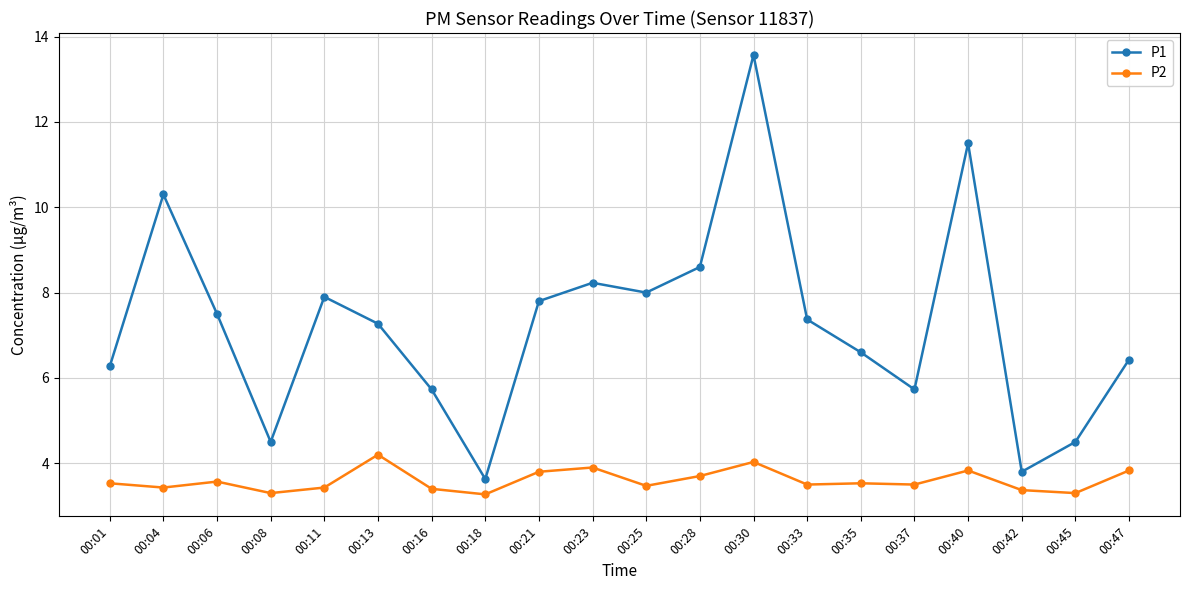

What is the lowest value of the P2 series?

3.3